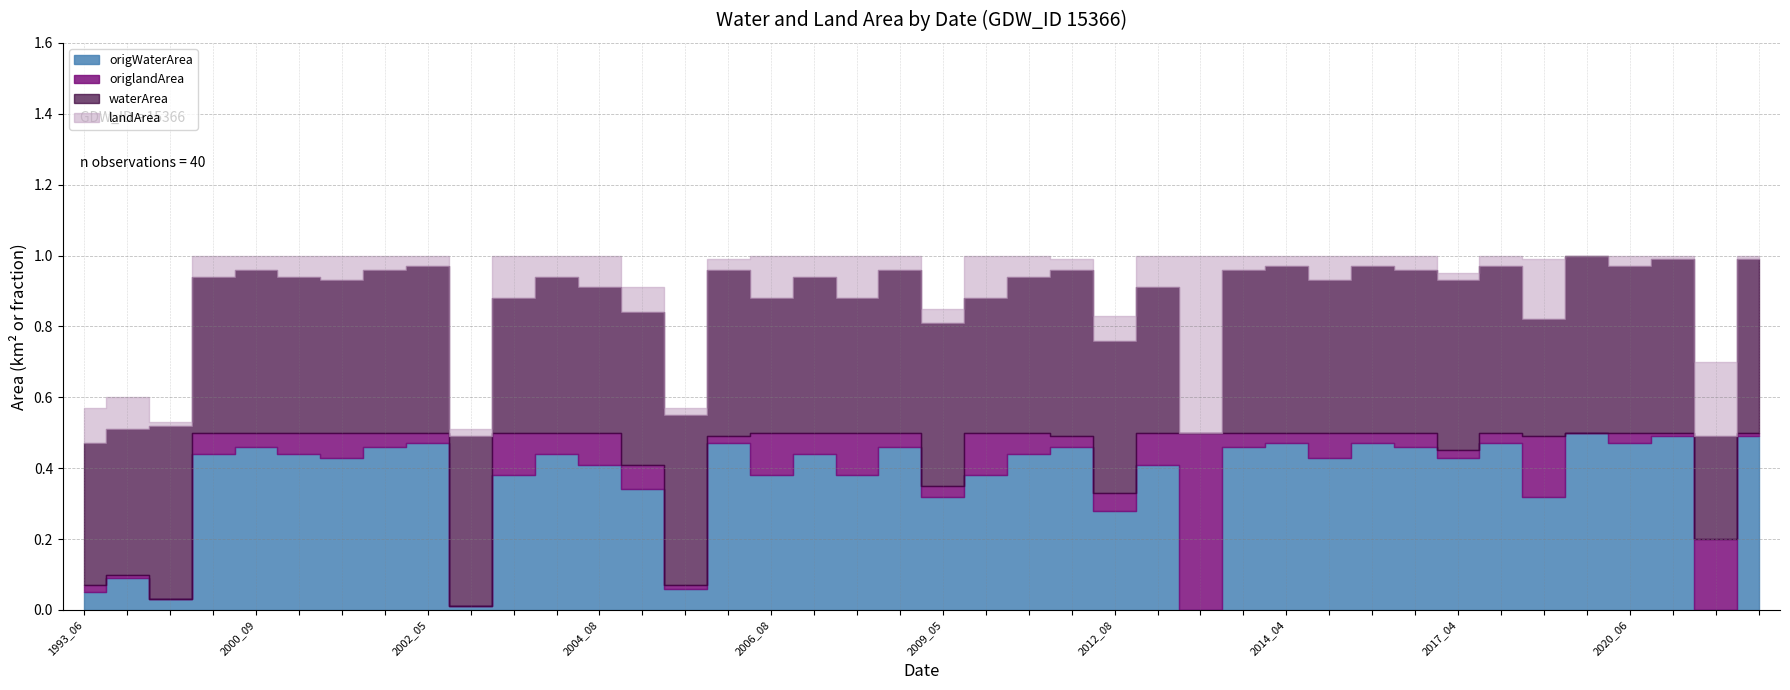

Is it true that landArea equals 0.3 at 2018_07?

False